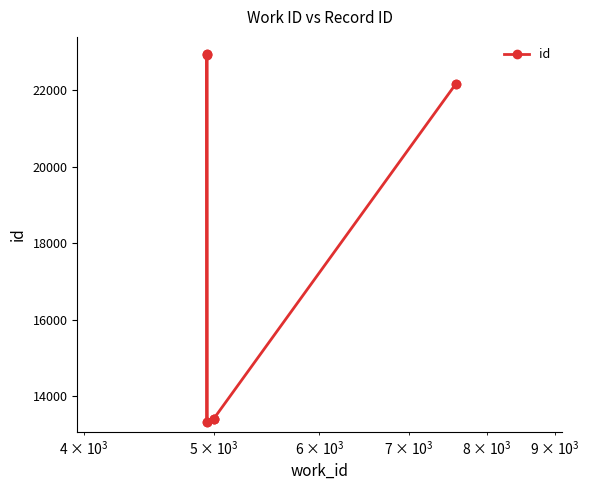

How many points are lower than both their immediate neighbors (excluding endpoints)?

1